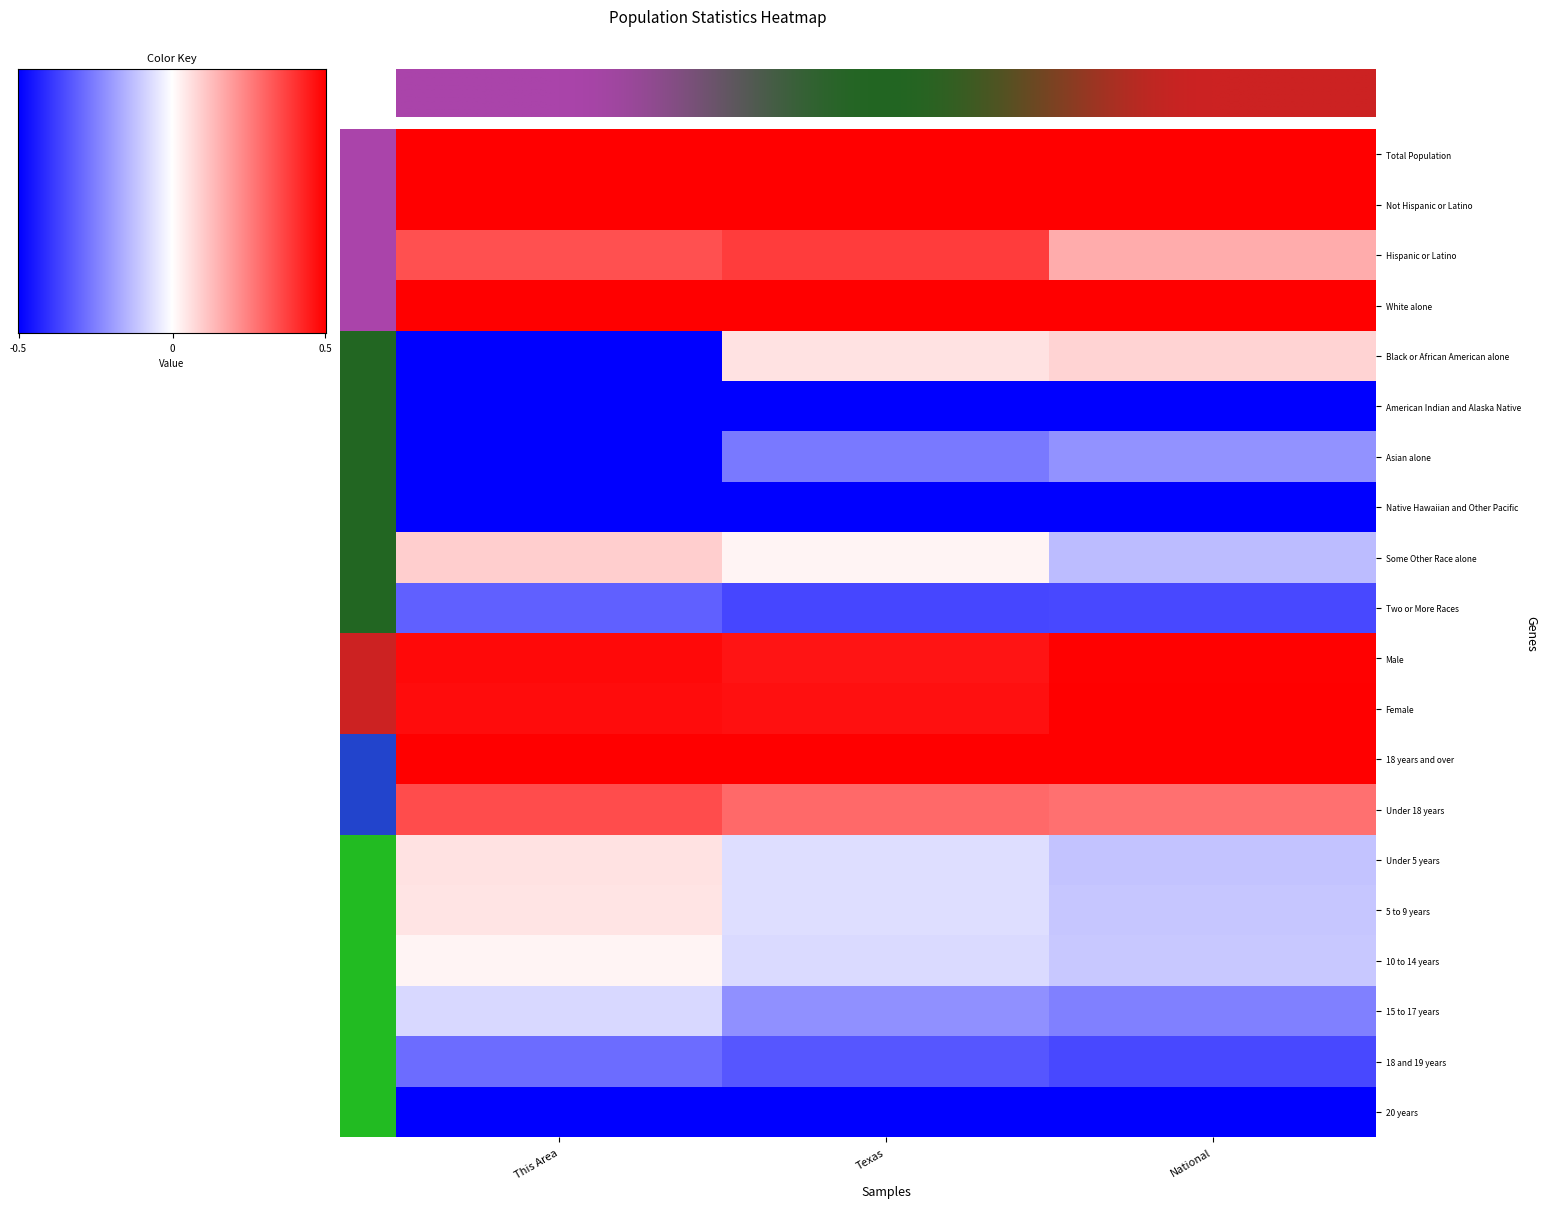

What is the difference between the maximum and second lowest values in the Asian alone series?

0.1